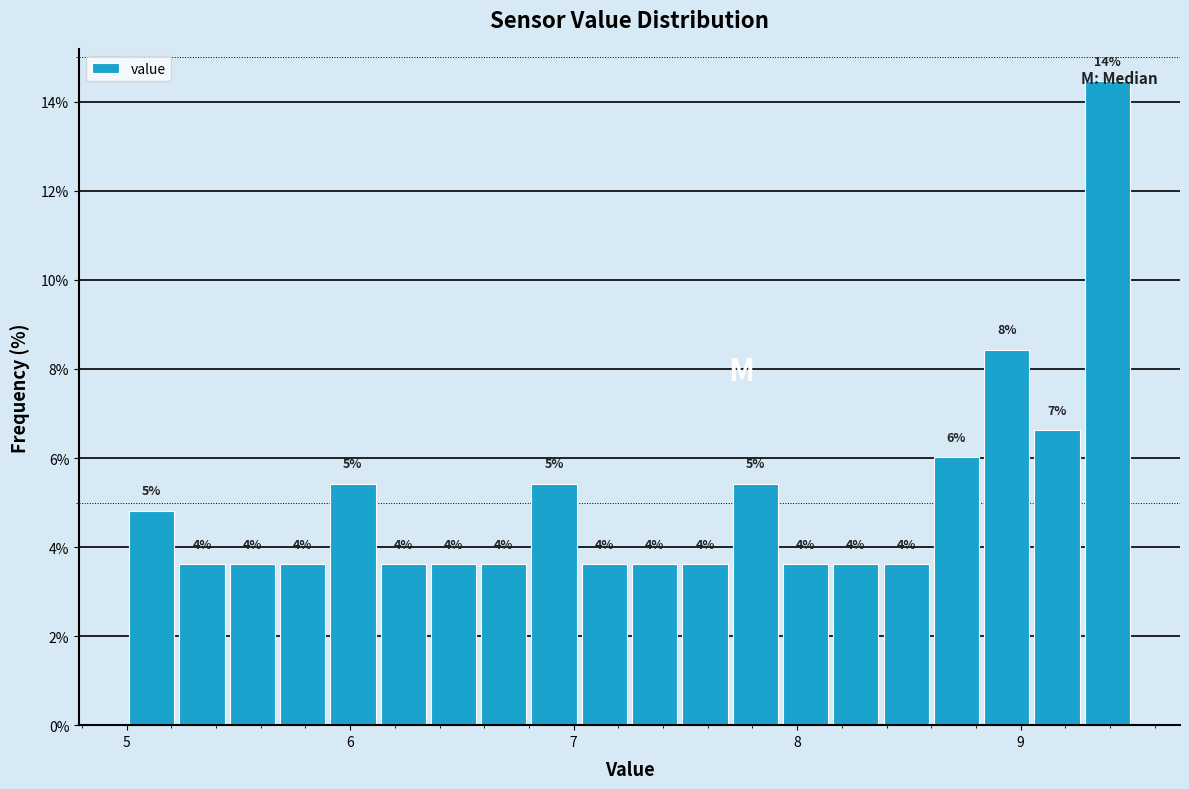

Read against the x-axis, roughly where is the centre of the tallest bar?

9.4